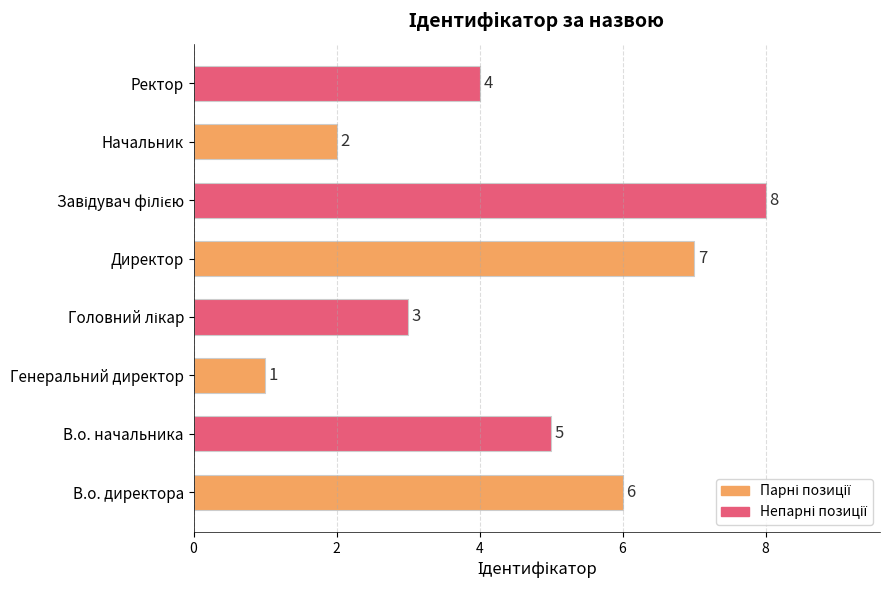

Reading bottom to top, extract all data points from this chart.

6	5	1	3	7	8	2	4